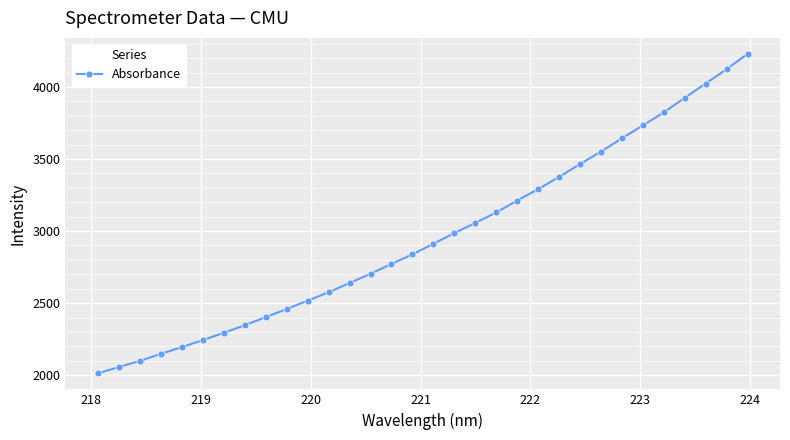

What is the value of the 20th point from the left?

3129.4